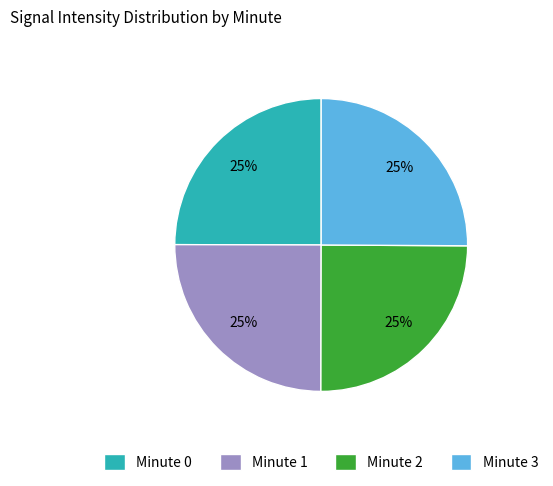

To the nearest percent, what percentage of the pie is Minute 3?

25%